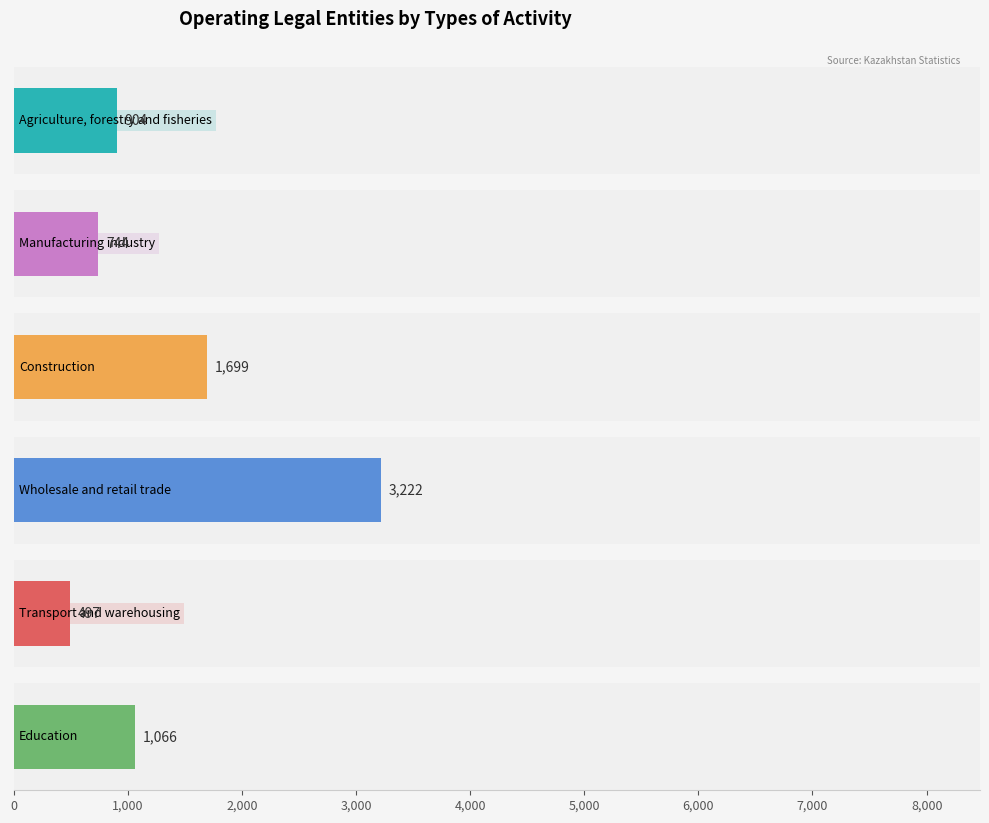

Which series has the largest range (max minus min)?

Wholesale and retail trade